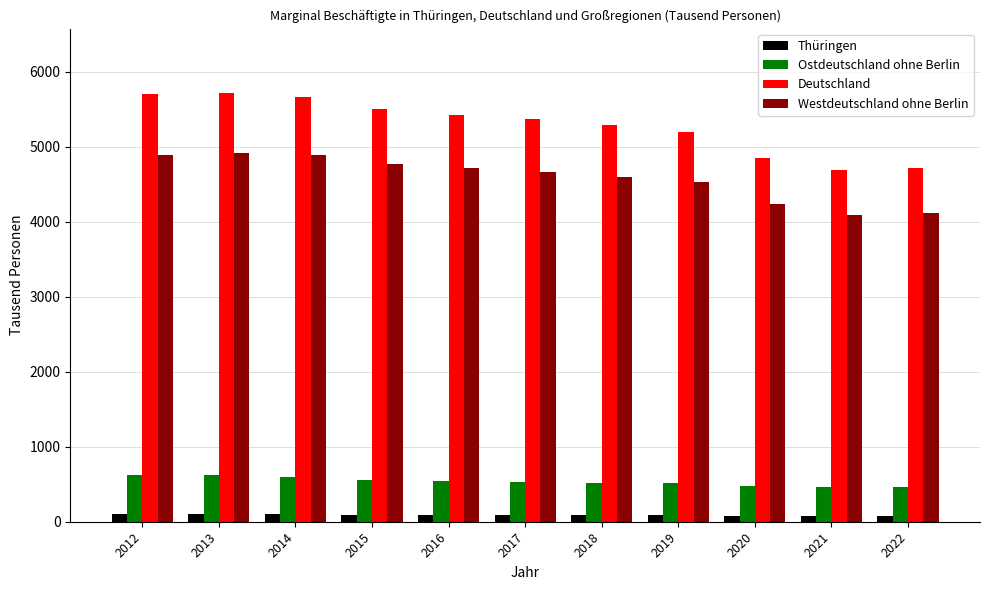

How many data points in Deutschland are less than 5363?

5